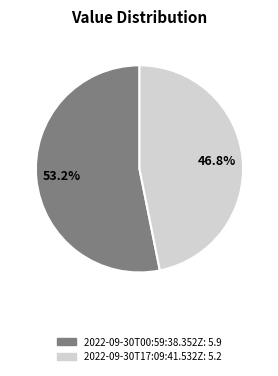

What is the largest slice in the pie chart?

2022-09-30T00:59:38.352Z